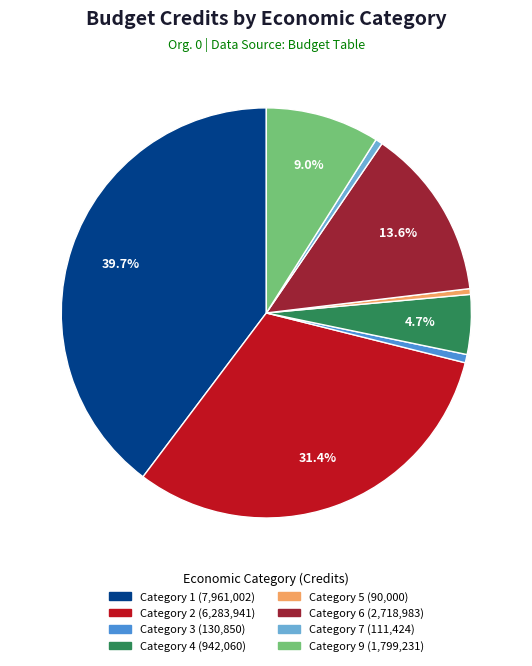

Is there a majority slice in this chart?

No